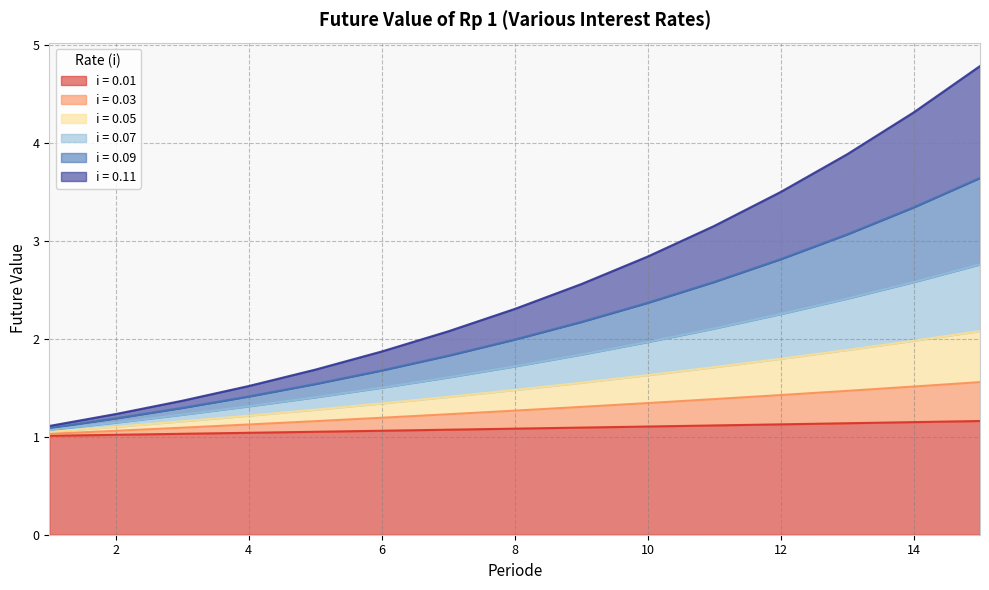

Which category has the lowest value in the 0.05 series?

1